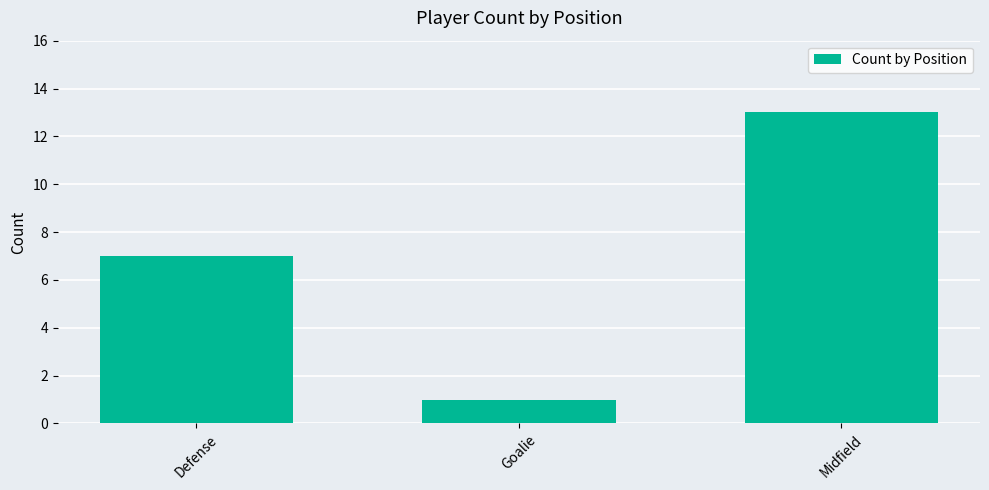

Reading left to right, extract all data points from this chart.

7	1	13